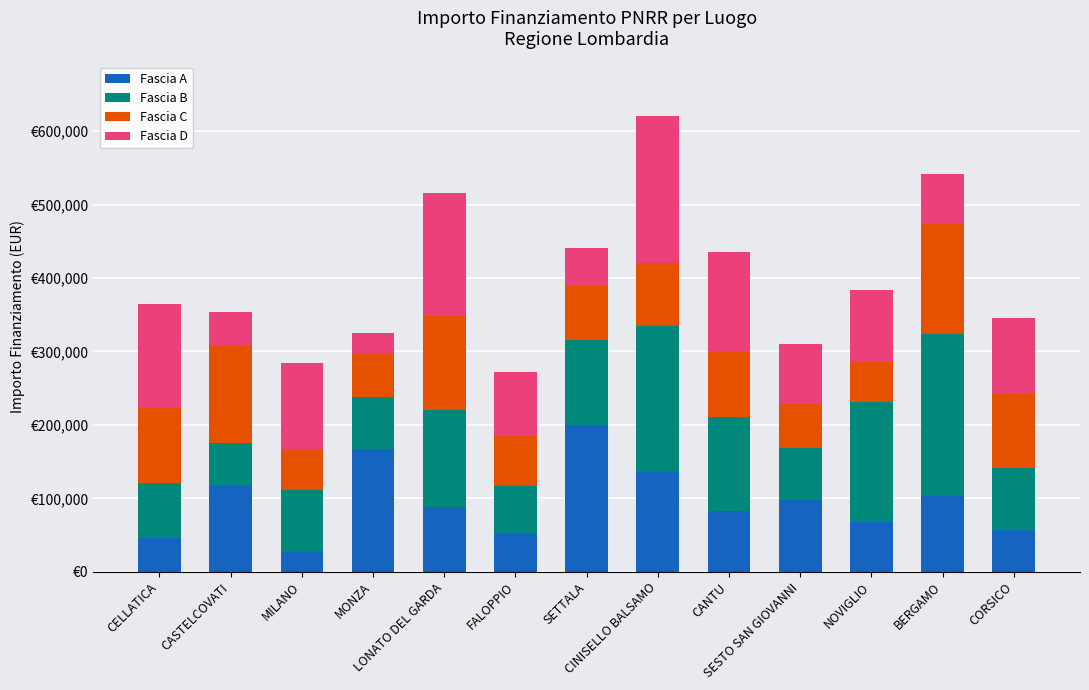

Between MONZA and FALOPPIO, which series saw the biggest shift?

Fascia A